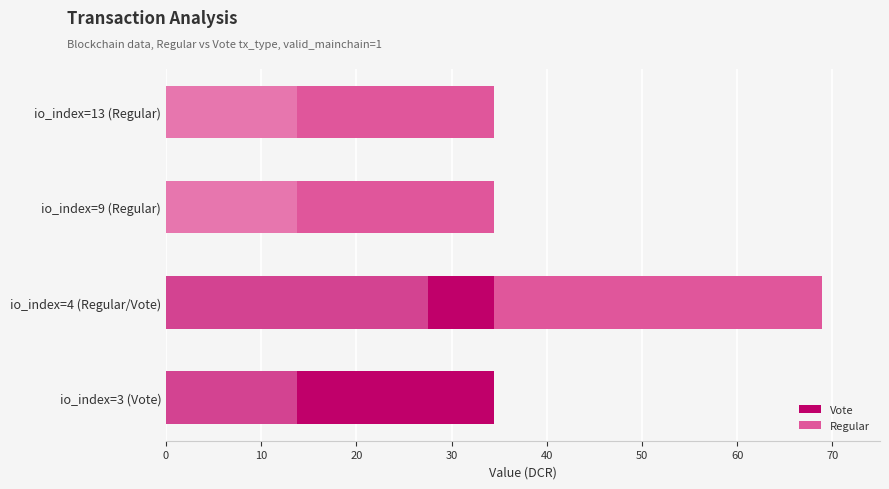

Which series has the largest total across all categories?

Regular